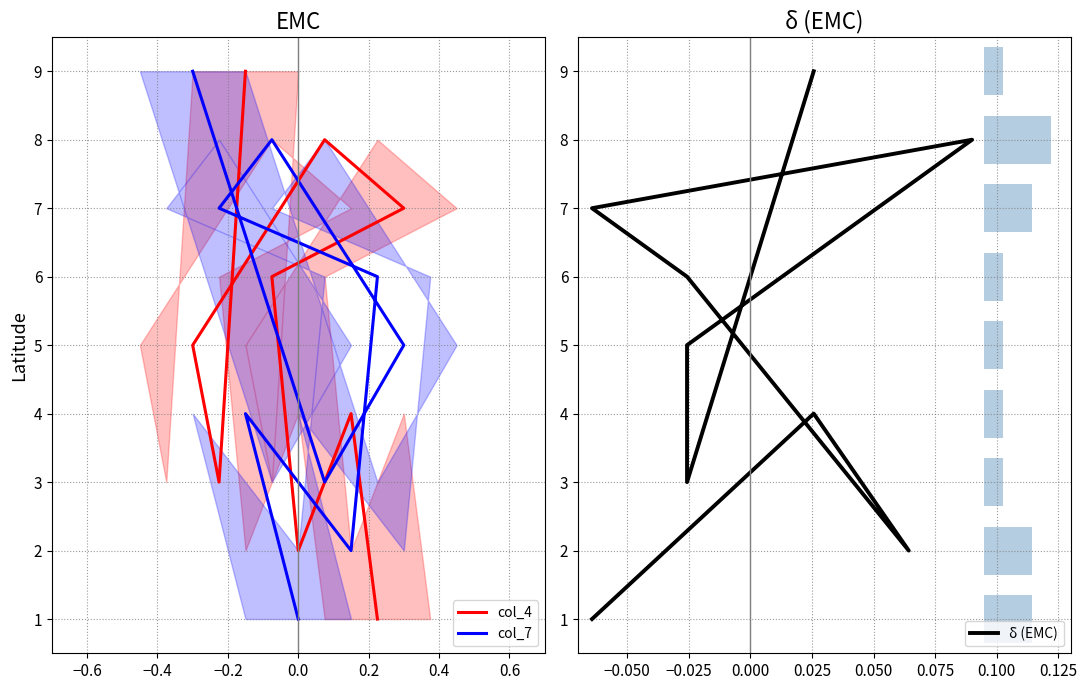

What are all the series names shown in the legend?

col_4, col_7, δ (EMC)